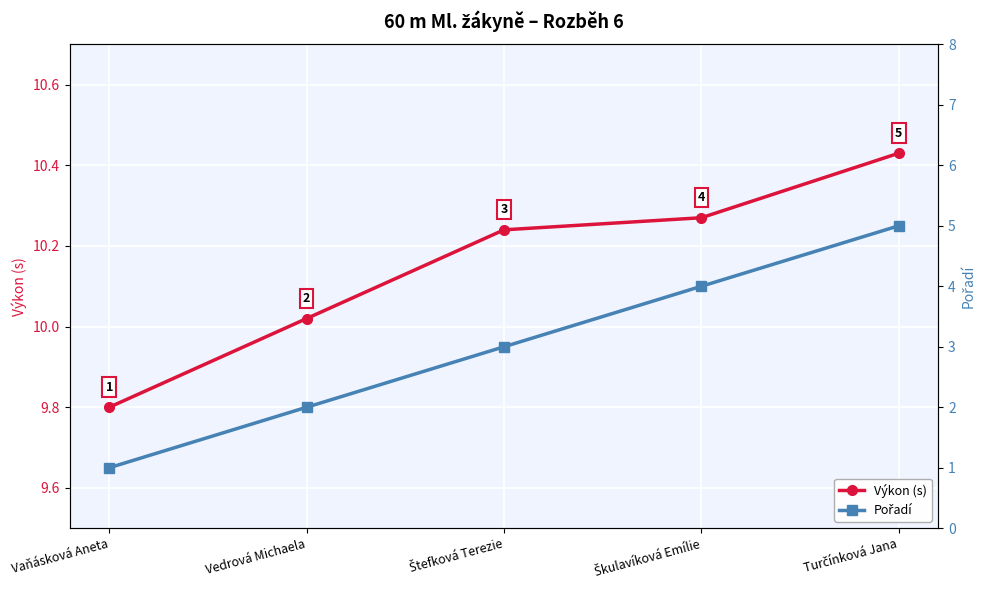

What is the difference between the Výkon (s) values at Turčínková Jana and Štefková Terezie?

0.2